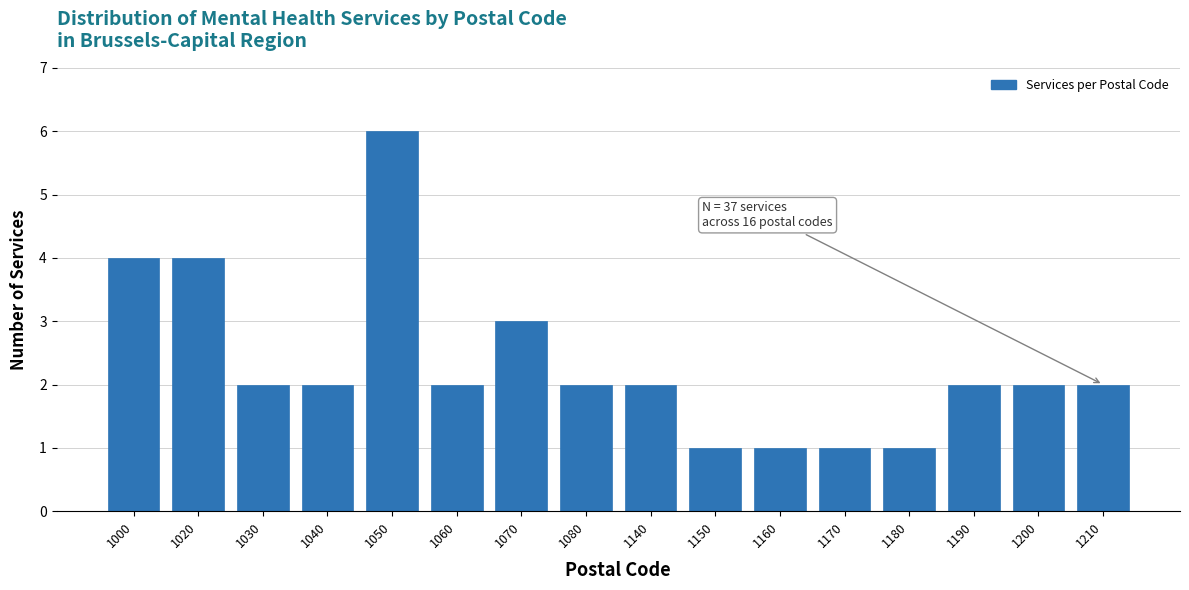

Reading right to left, what are all the values shown in this chart?

1210=2	1200=2	1190=2	1180=1	1170=1	1160=1	1150=1	1140=2	1080=2	1070=3	1060=2	1050=6	1040=2	1030=2	1020=4	1000=4